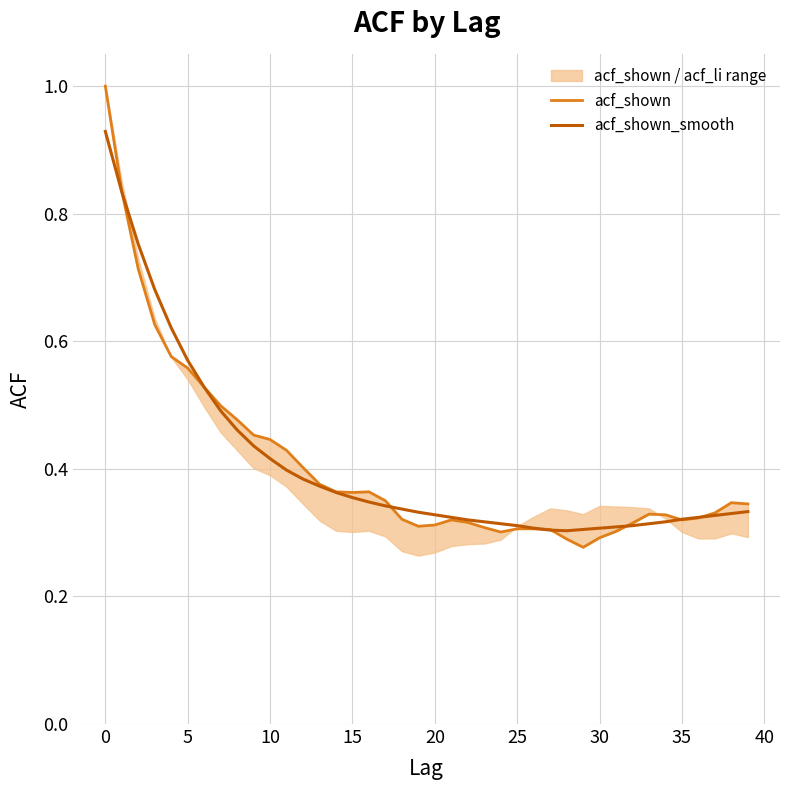

Which has a higher value, 35 or 24?

35